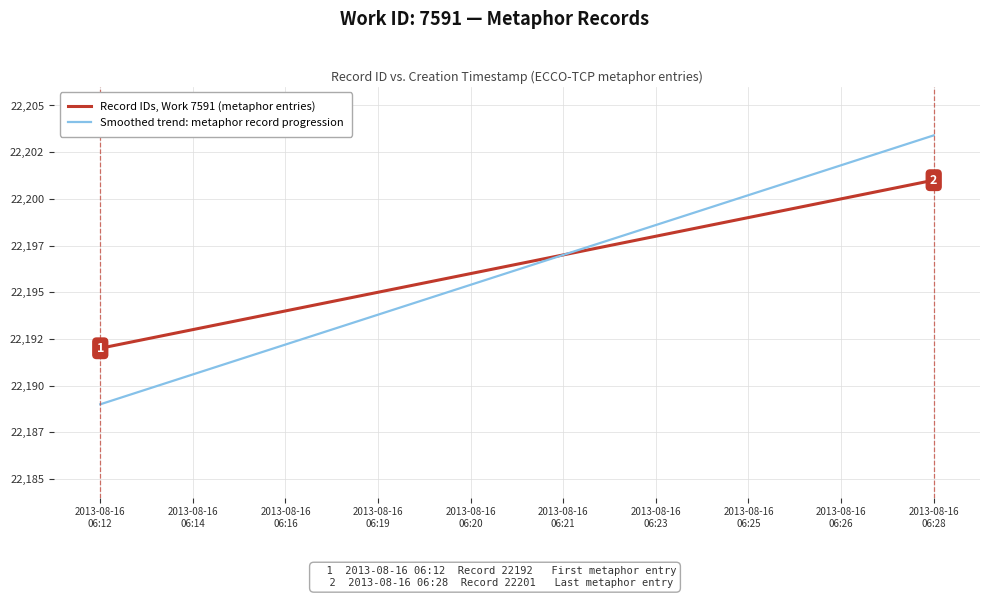

What are all the series names shown in the legend?

Record IDs, Work 7591 (metaphor entries), Smoothed trend: metaphor record progression